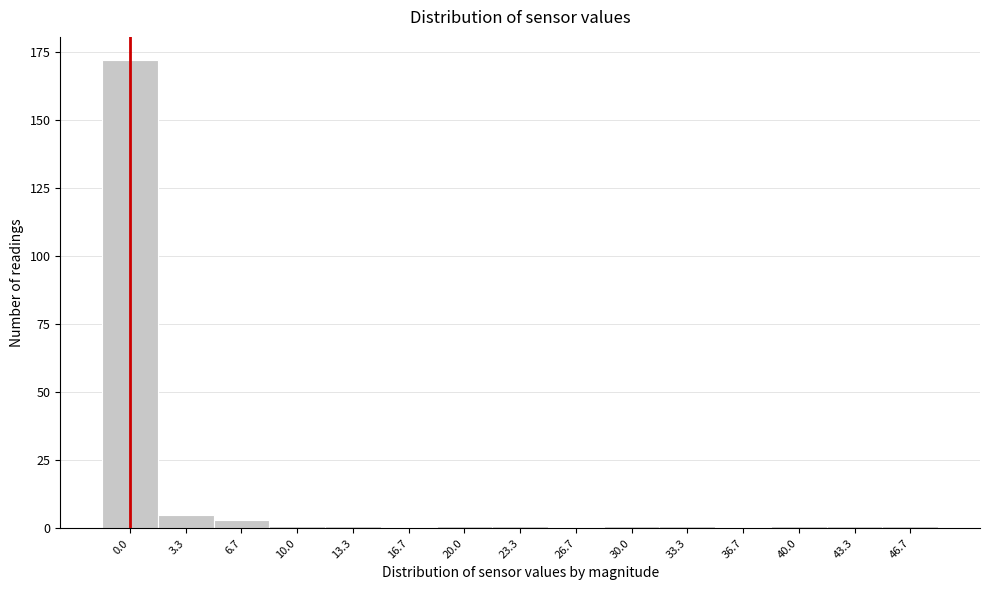

Reading left to right, what are all the values shown in this chart?

0.0=172	3.3=5	6.7=3	10.0=1	13.3=1	16.7=0	20.0=1	23.3=1	26.7=0	30.0=1	33.3=1	36.7=0	40.0=1	43.3=1	46.7=1